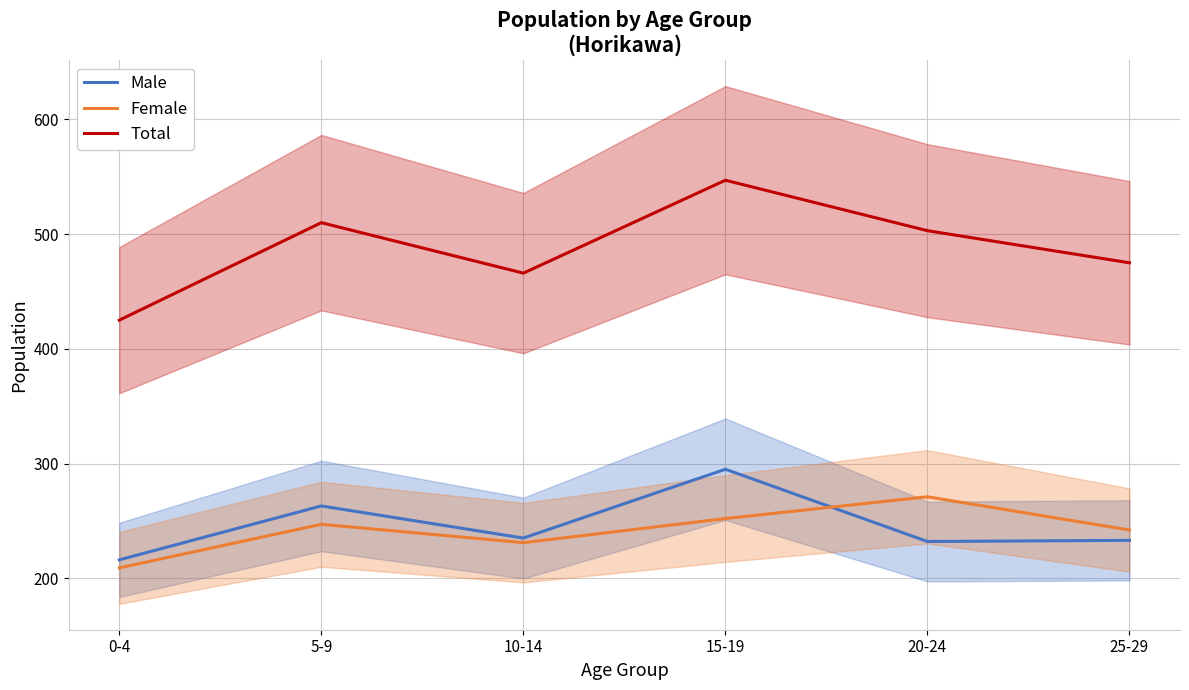

What is the difference between the Total values at 5-9 and 0-4?

85